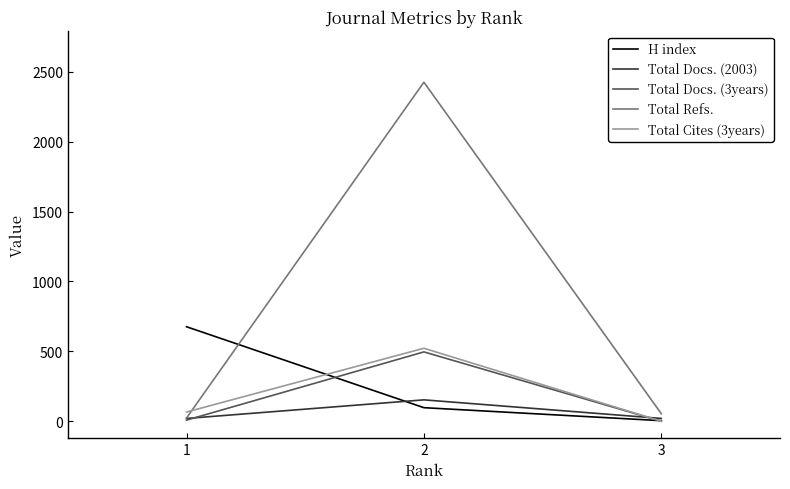

What is the greatest value displayed?

2425